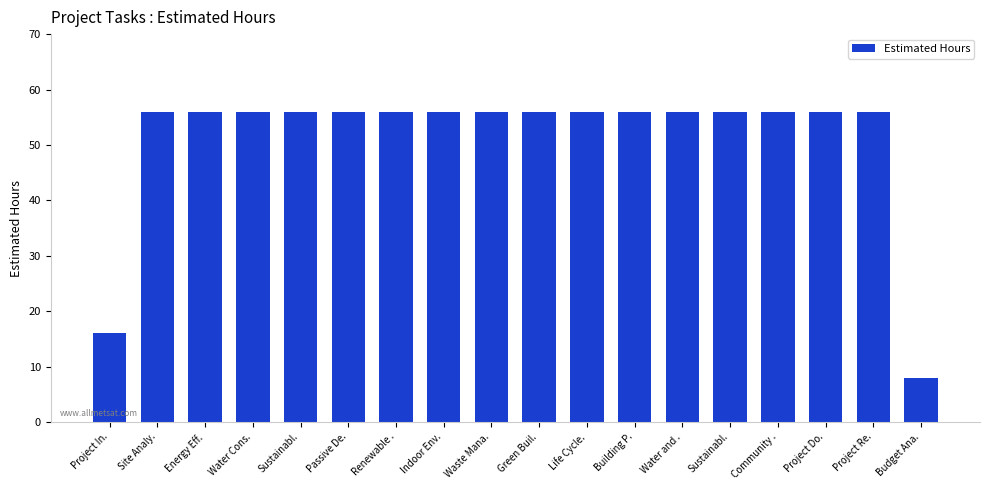

At which label is the value closest to 32?

Project In.